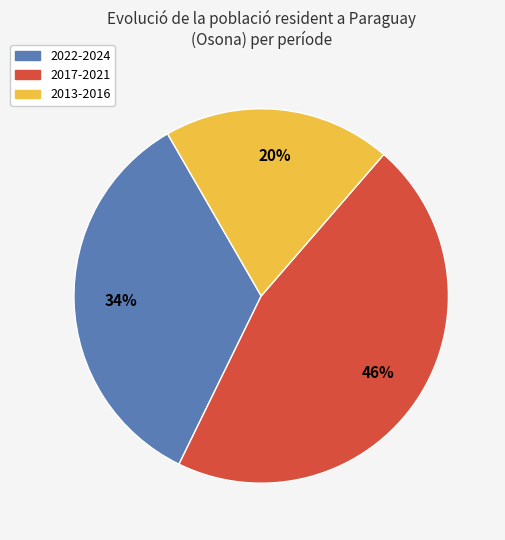

Is there any slice that represents more than half of the pie?

No